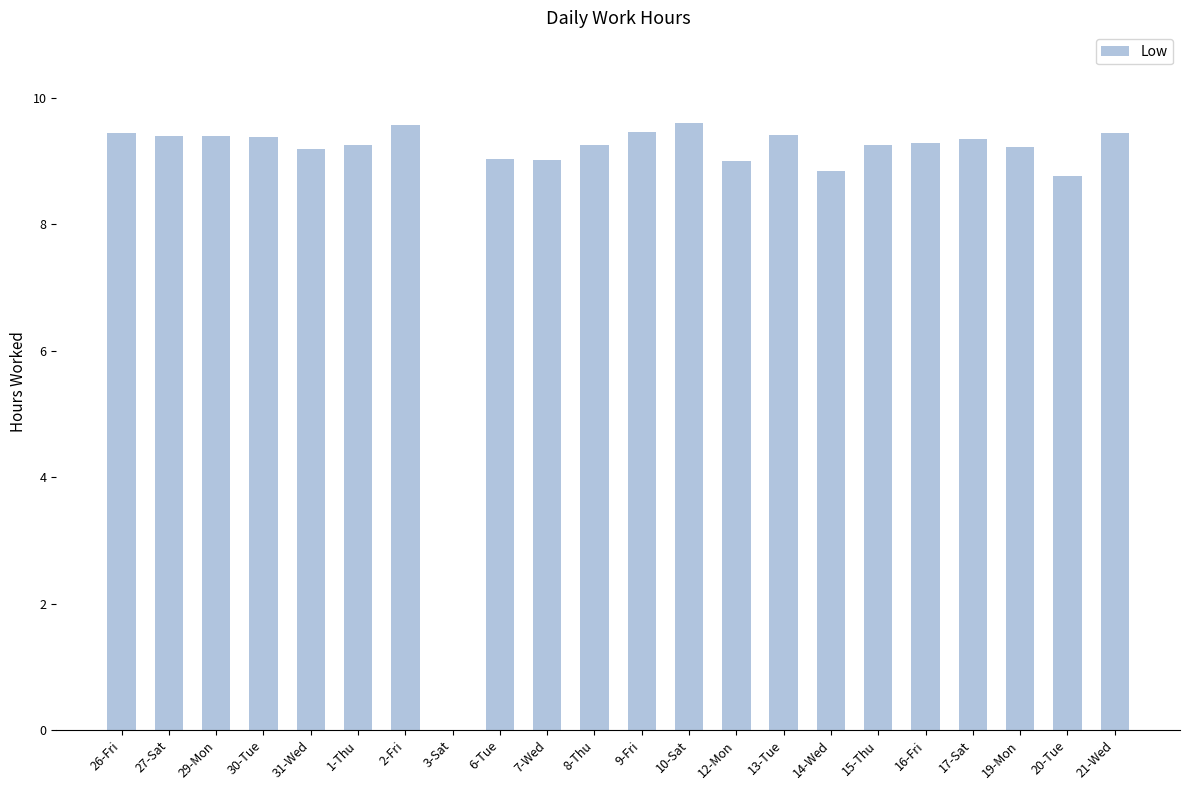

At which label does the data first exceed 9?

26-Fri